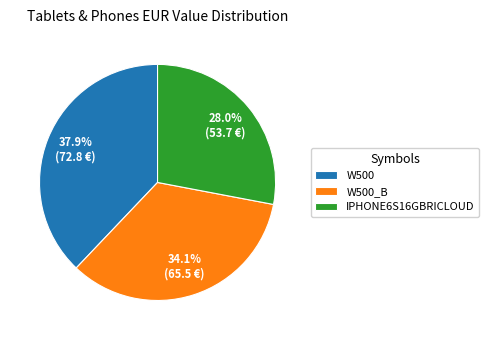

Is there any slice that represents more than half of the pie?

No